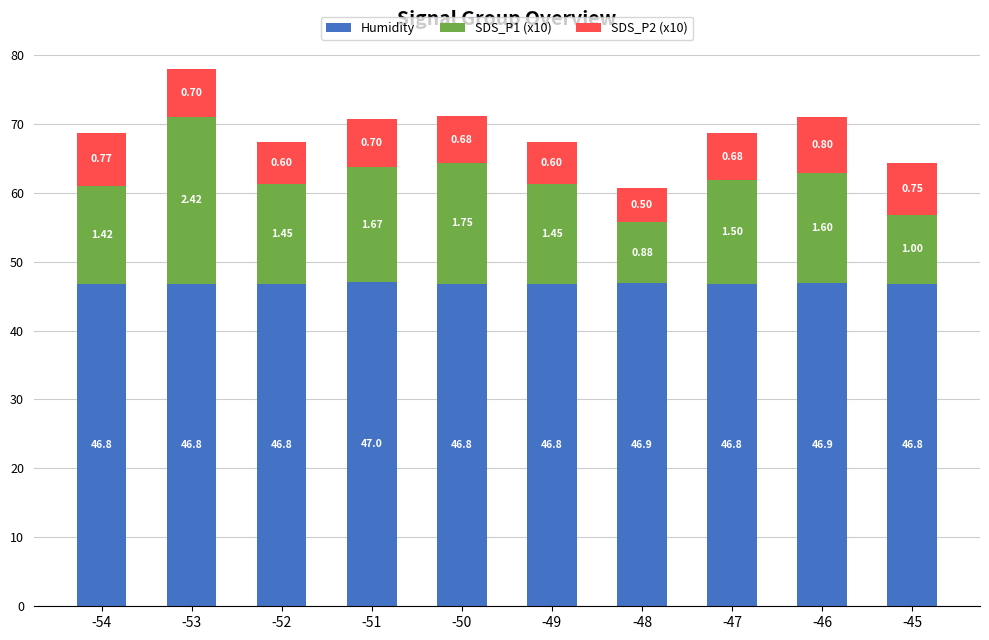

Does the chart contain stacked bars?

Yes